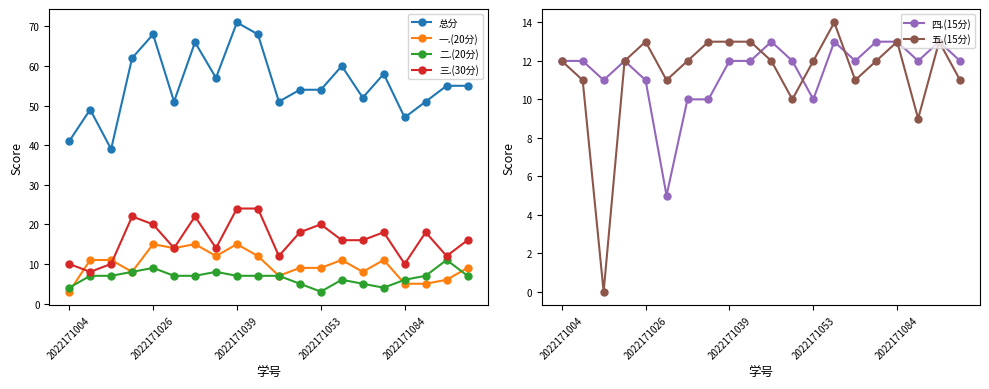

Reading left to right, extract all data points from this chart.

总分: 41	49	39	62	68	51	66	57	71	68	51	54	54	60	52	58	47	51	55	55
一.(20分): 3	11	11	8	15	14	15	12	15	12	7	9	9	11	8	11	5	5	6	9
二.(20分): 4	7	7	8	9	7	7	8	7	7	7	5	3	6	5	4	6	7	11	7
三.(30分): 10	8	10	22	20	14	22	14	24	24	12	18	20	16	16	18	10	18	12	16
四.(15分): 12	12	11	12	11	5	10	10	12	12	13	12	10	13	12	13	13	12	13	12
五.(15分): 12	11	0	12	13	11	12	13	13	13	12	10	12	14	11	12	13	9	13	11